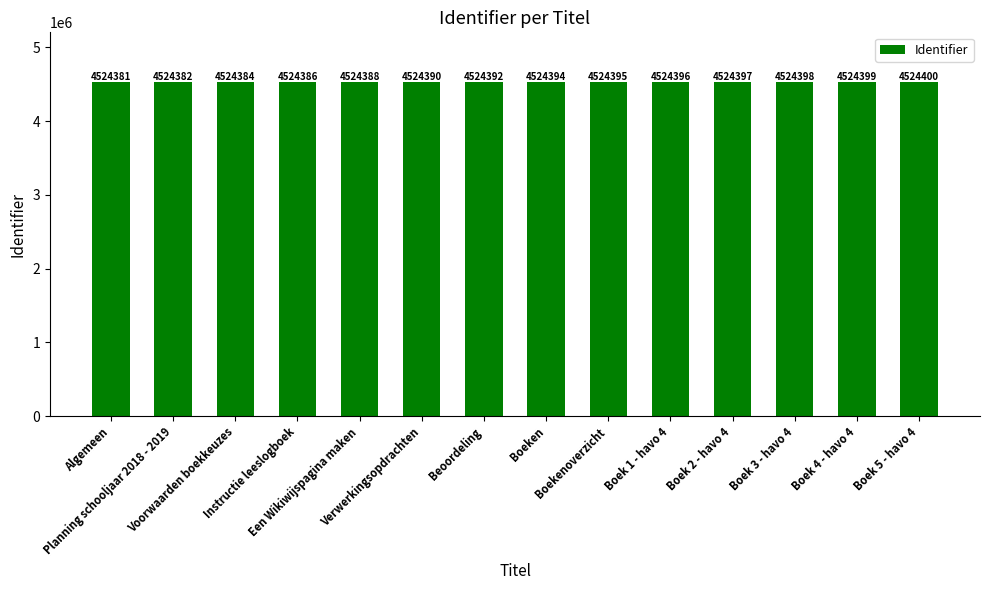

What is the approximate value at Boek 4 - havo 4?

4524399